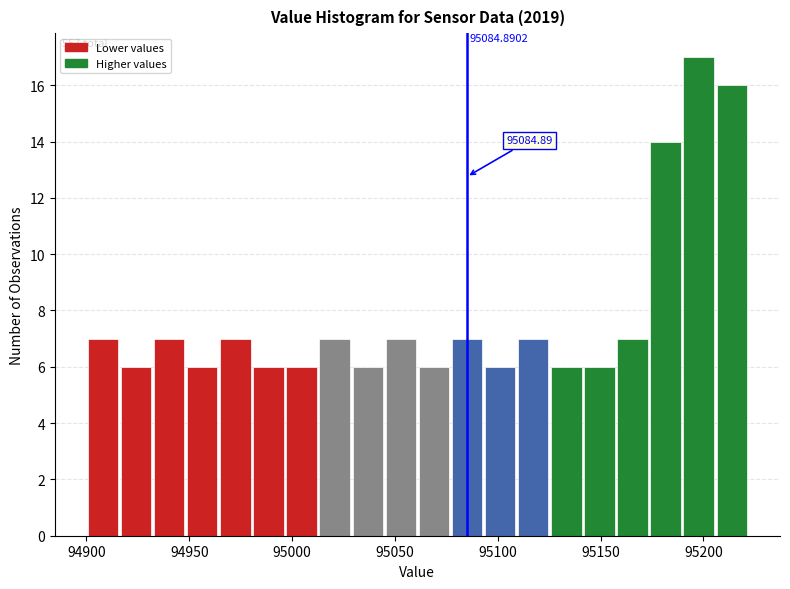

Around what value on the x-axis is the tallest bar? Give the approximate position of its centre, as read against the axis.

95200